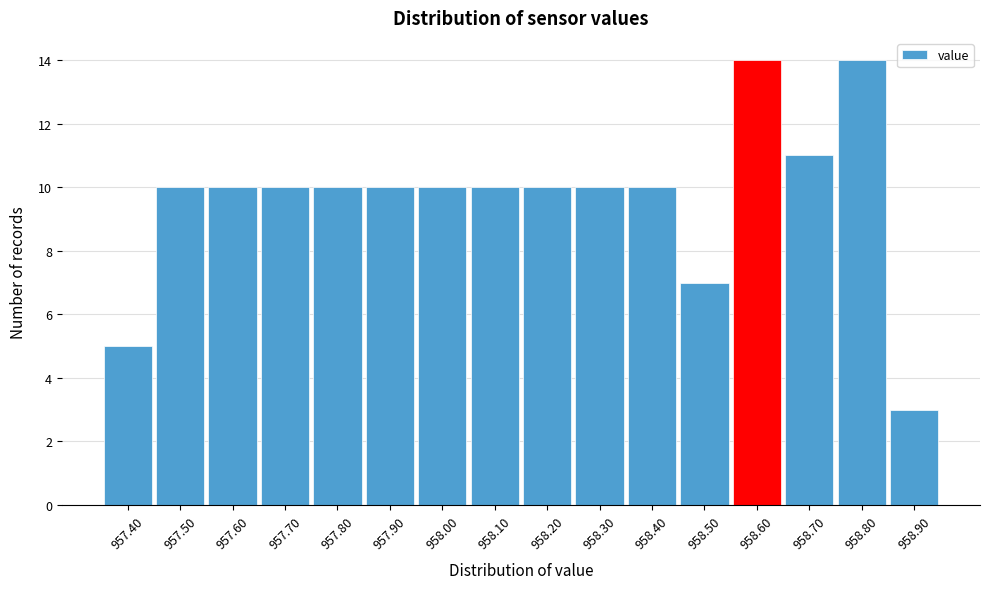

Reading left to right, transcribe this chart: for each bar, give the range it covers on the x-axis and its height. The values are not printed on the chart, so give them approximately, as read against the axis.

957.35 to 957.45: 5
957.45 to 957.55: 10
957.55 to 957.65: 10
957.65 to 957.75: 10
957.75 to 957.85: 10
957.85 to 957.95: 10
957.95 to 958.05: 10
958.05 to 958.15: 10
958.15 to 958.25: 10
958.25 to 958.35: 10
958.35 to 958.45: 10
958.45 to 958.55: 7
958.55 to 958.65: 14
958.65 to 958.75: 11
958.75 to 958.85: 14
958.85 to 958.95: 3